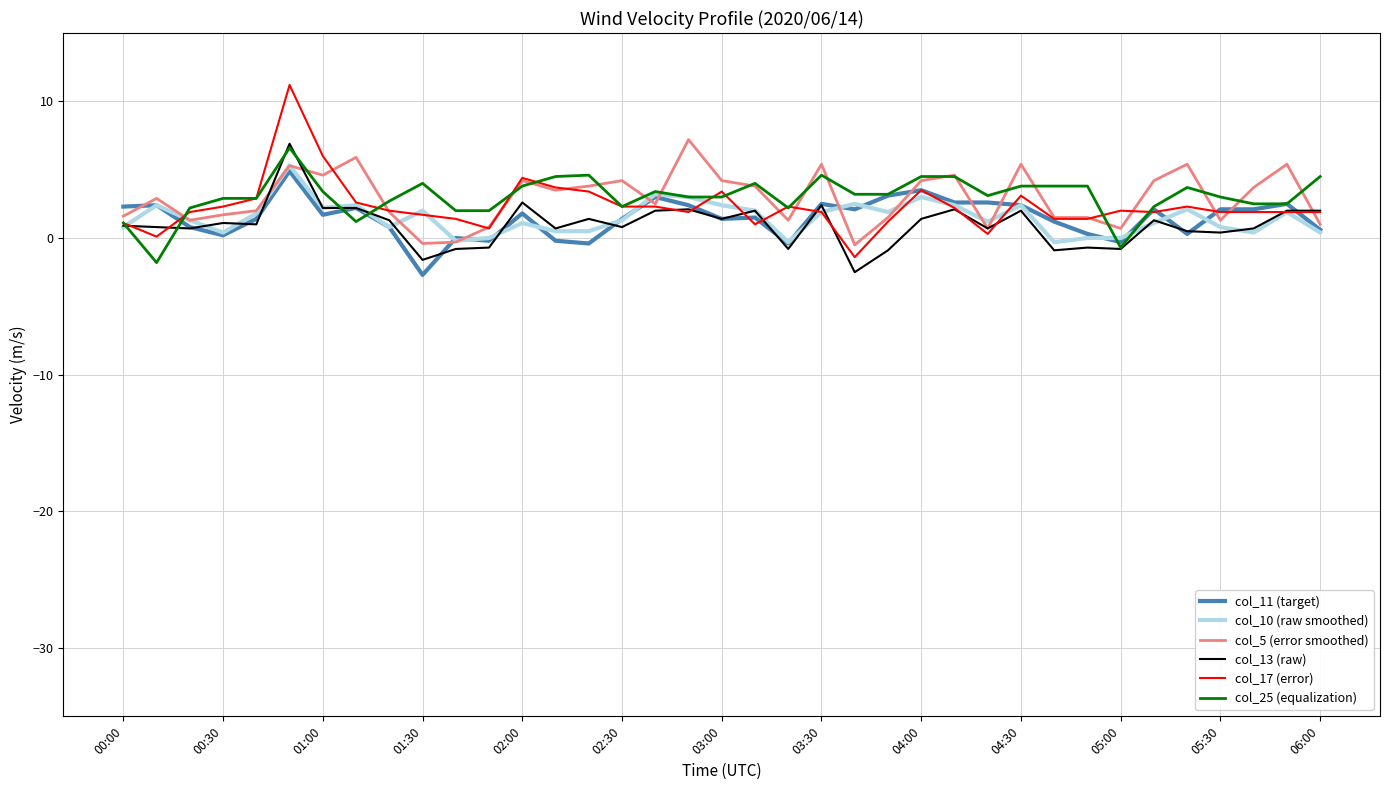

Which series has the largest range (max minus min)?

col_17 (error)